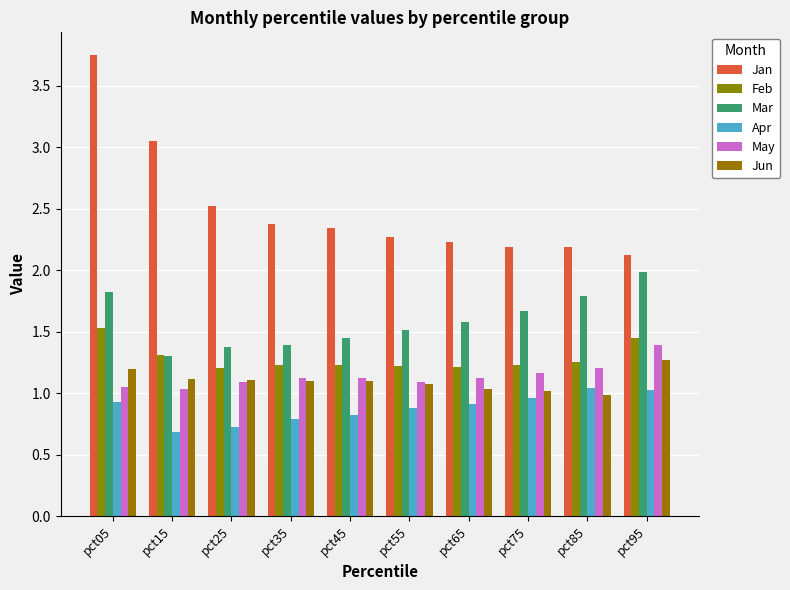

The value of Apr at pct95 is 1.0. True or false?

True